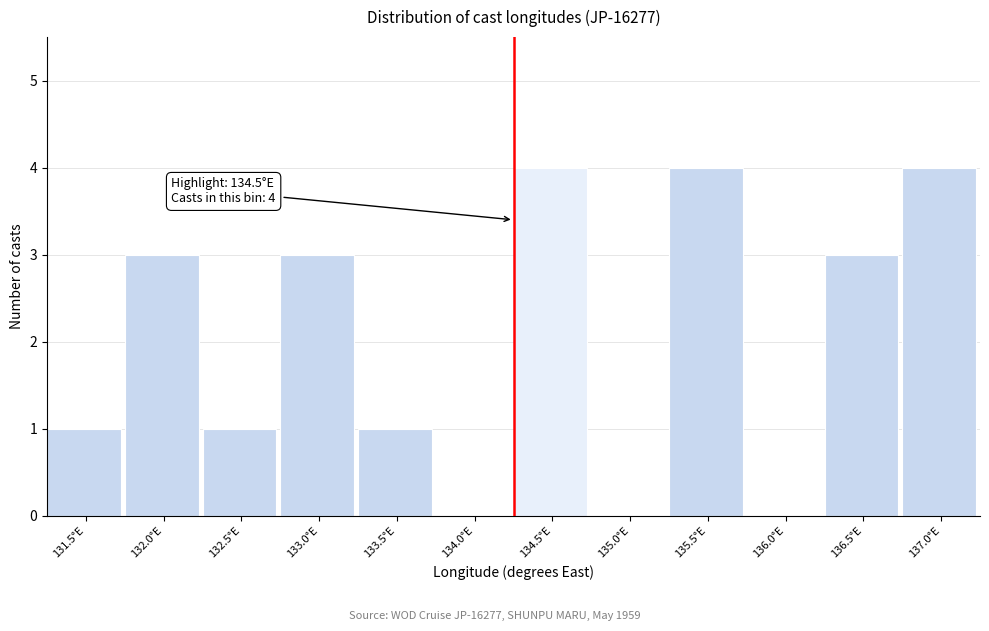

Reading left to right, list all the values displayed in this chart.

131.5°E=1	132.0°E=3	132.5°E=1	133.0°E=3	133.5°E=1	134.0°E=0	134.5°E=4	135.0°E=0	135.5°E=4	136.0°E=0	136.5°E=3	137.0°E=4